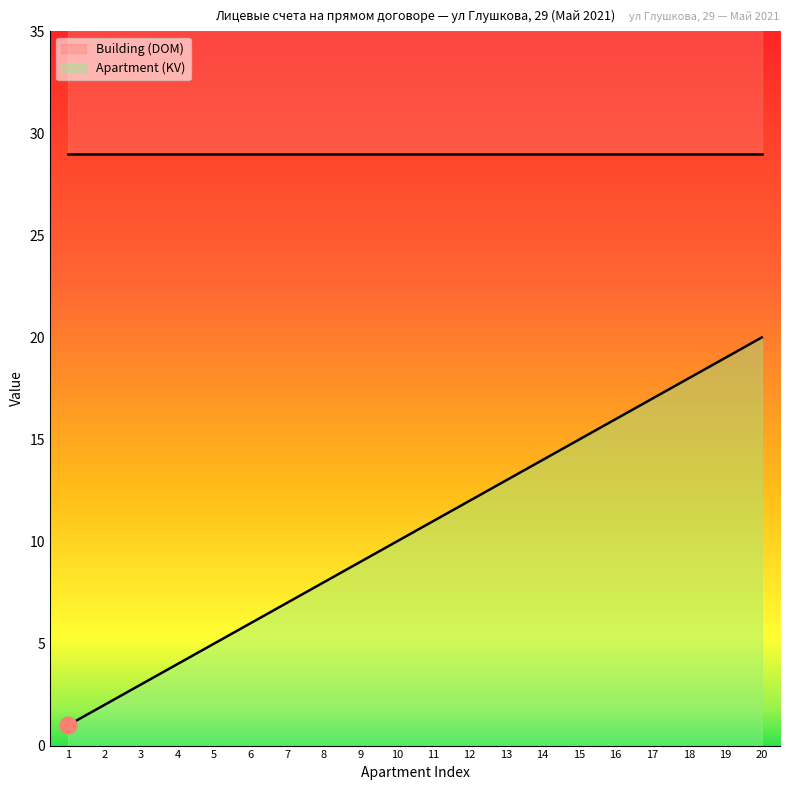

The chart shows a value of 23 at 16. True or false?

False